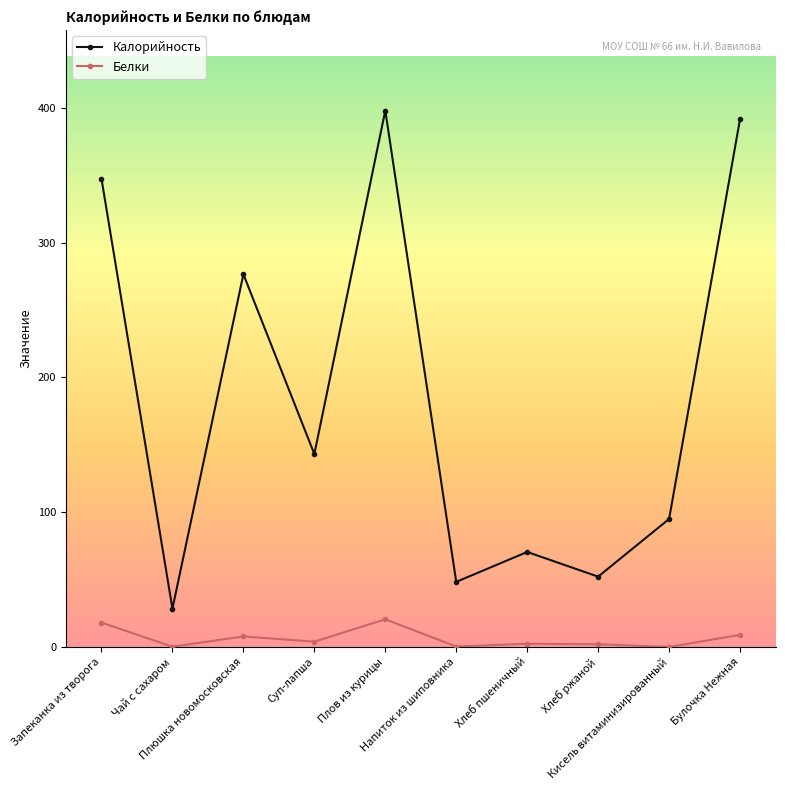

What are all the series names shown in the legend?

Калорийность, Белки